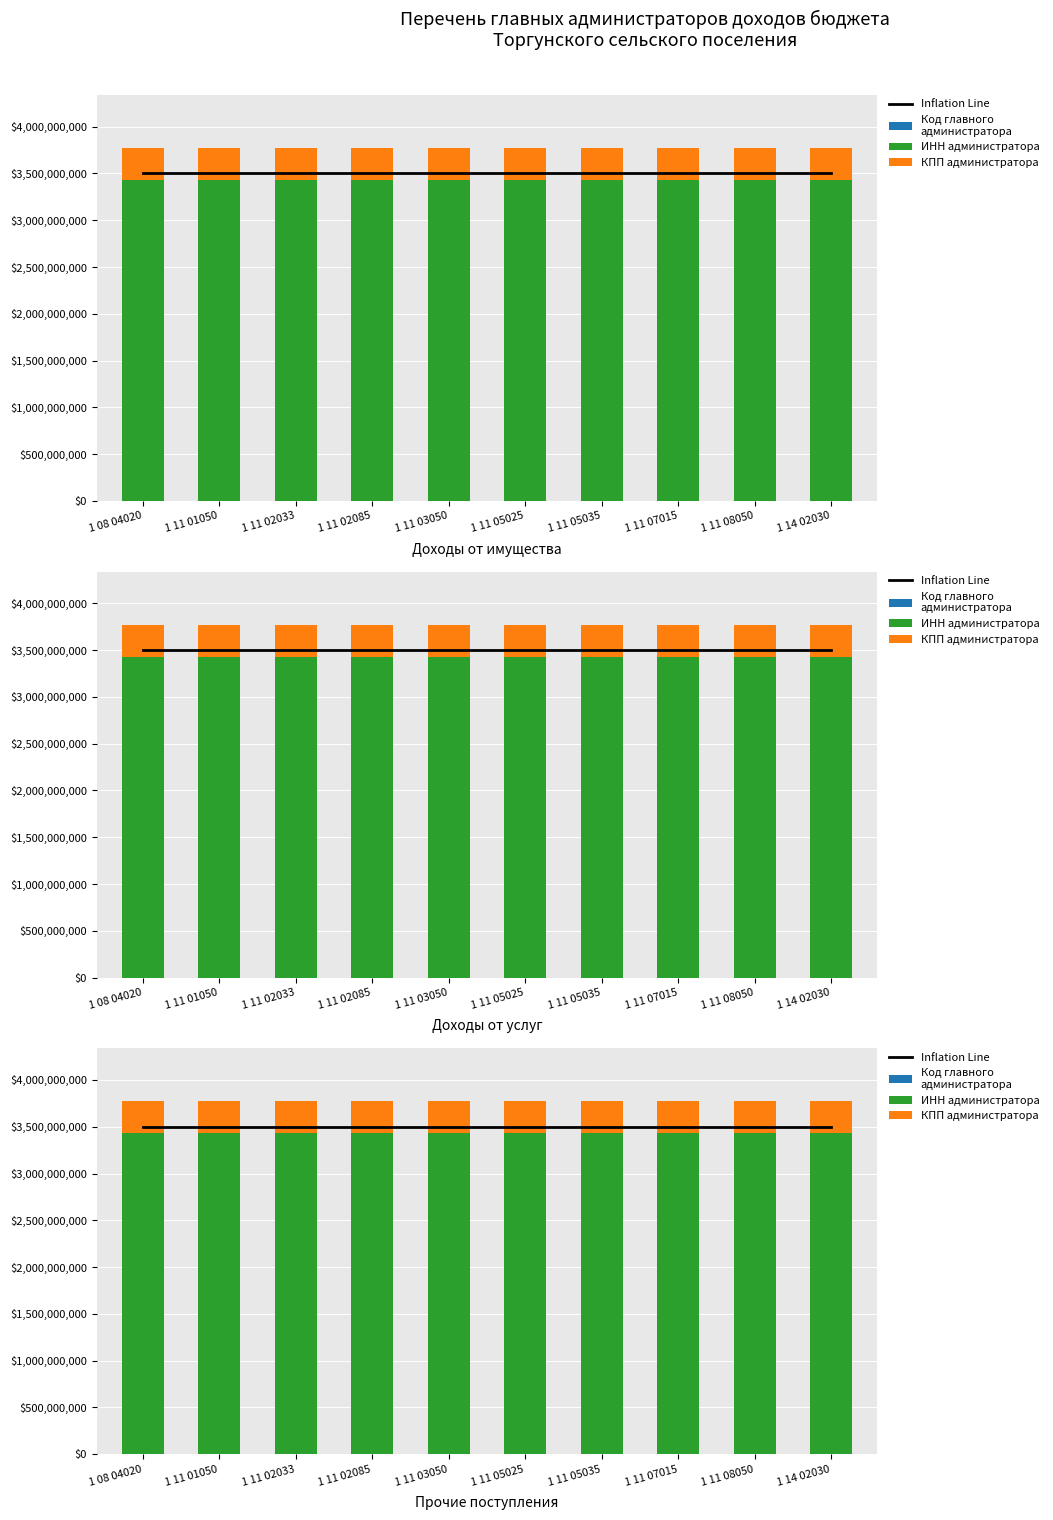

True or false: ИНН администратора has a value of 1559114413 at 1 11 01050.

False